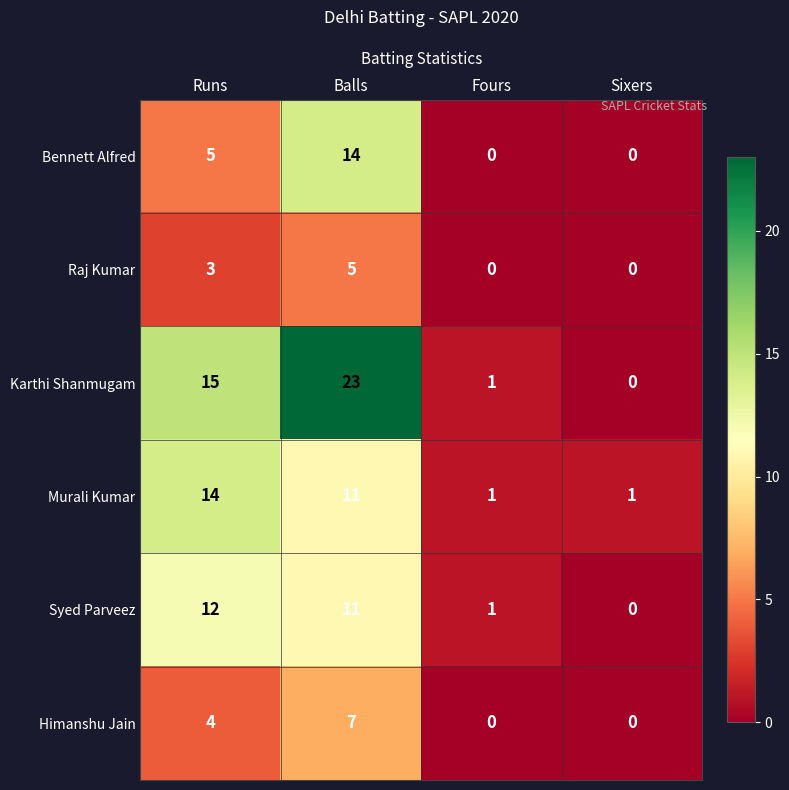

At which category does the chart reach its peak across all series?

Balls